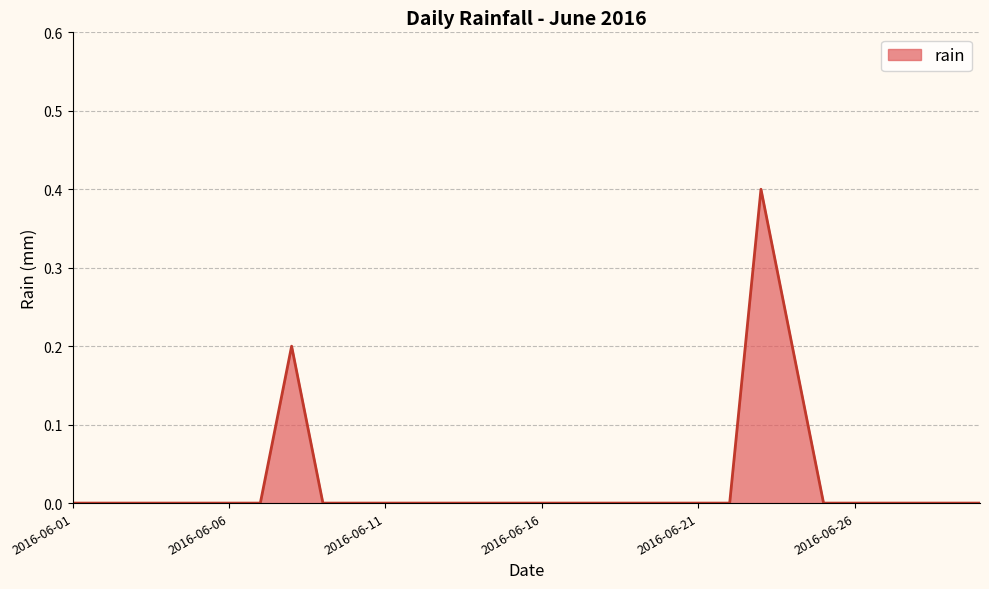

True or false: the data has more than 0 interior local peaks.

True